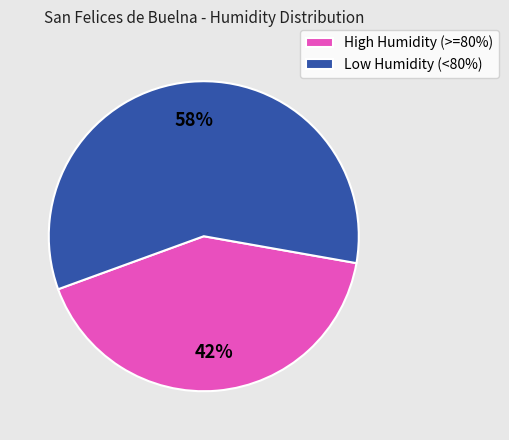

Count the number of slices in the pie.

2